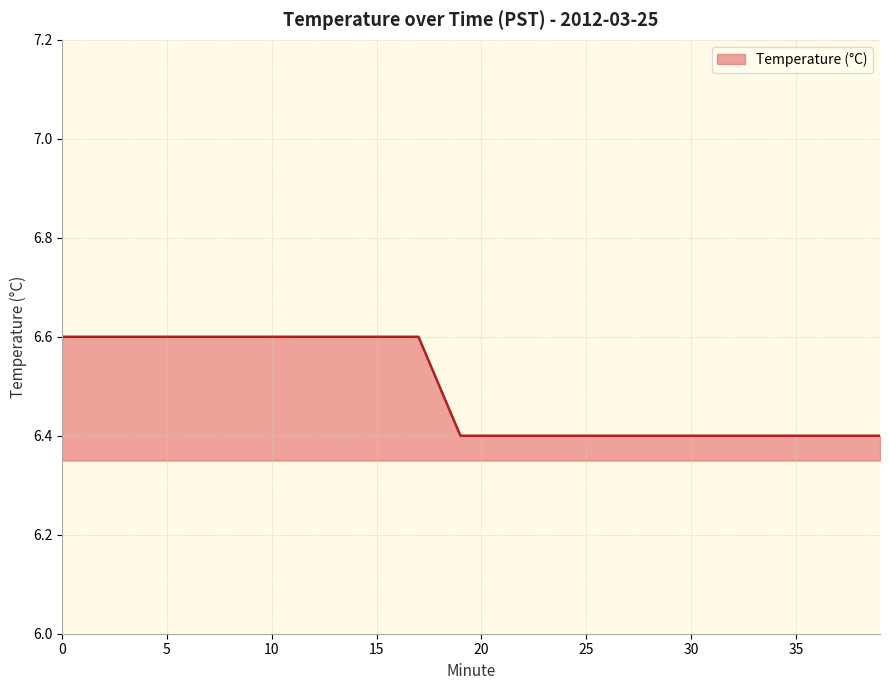

Reading left to right, extract all data points from this chart.

6.6	6.6	6.6	6.6	6.6	6.6	6.6	6.6	6.6	6.6	6.6	6.6	6.6	6.6	6.6	6.6	6.6	6.6	6.5	6.4	6.4	6.4	6.4	6.4	6.4	6.4	6.4	6.4	6.4	6.4	6.4	6.4	6.4	6.4	6.4	6.4	6.4	6.4	6.4	6.4